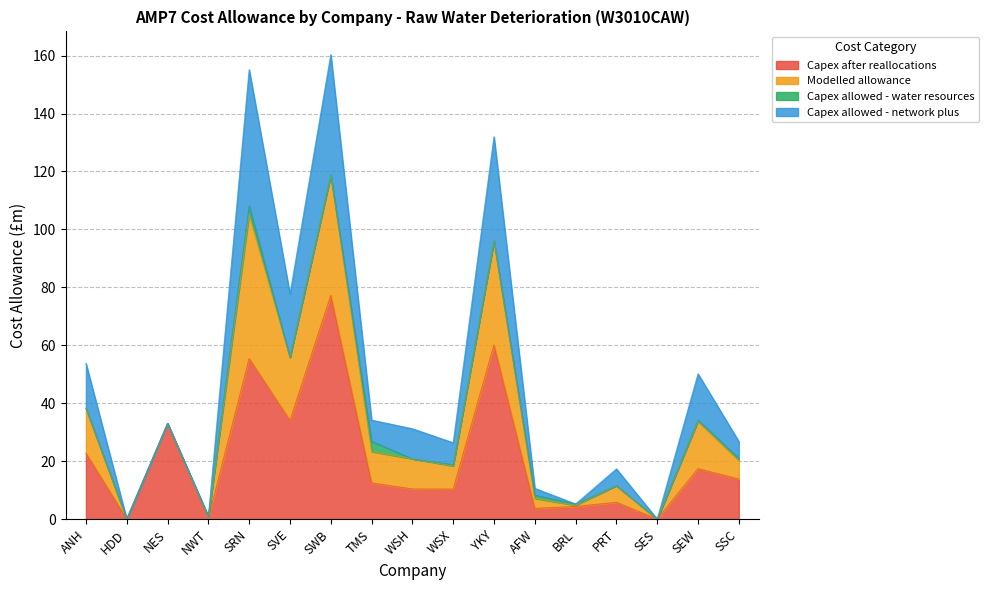

The Modelled allowance series shows 208.5 at YKY. True or false?

False